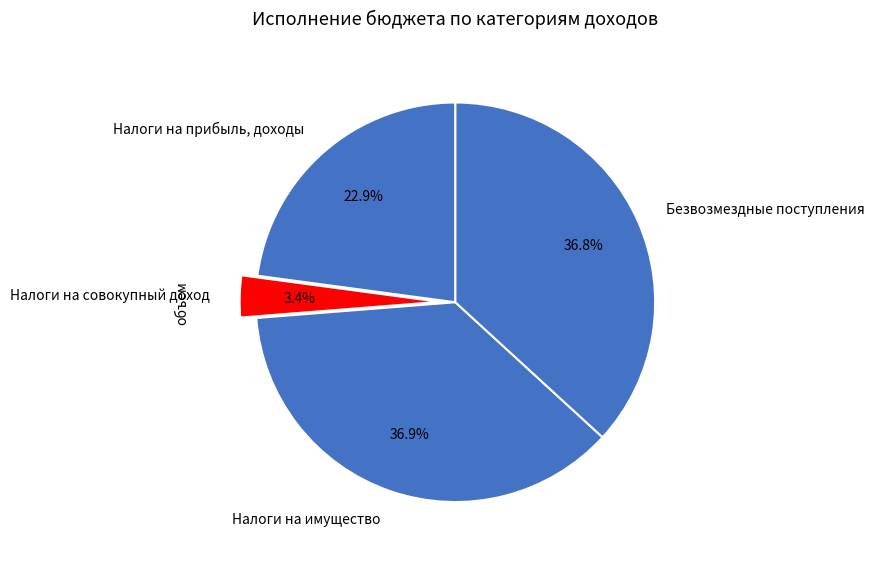

Rank the categories by value from highest to lowest.

Налоги на имущество, Безвозмездные поступления, Налоги на прибыль, доходы, Налоги на совокупный доход